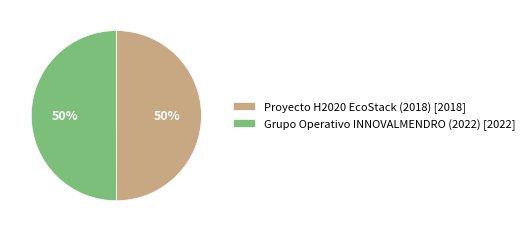

What percentage is the Grupo Operativo INNOVALMENDRO (2022) slice, to the nearest percent?

50%